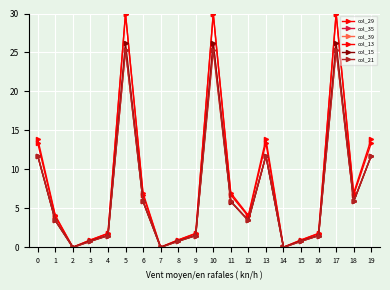

Which series has the largest total across all categories?

col_29